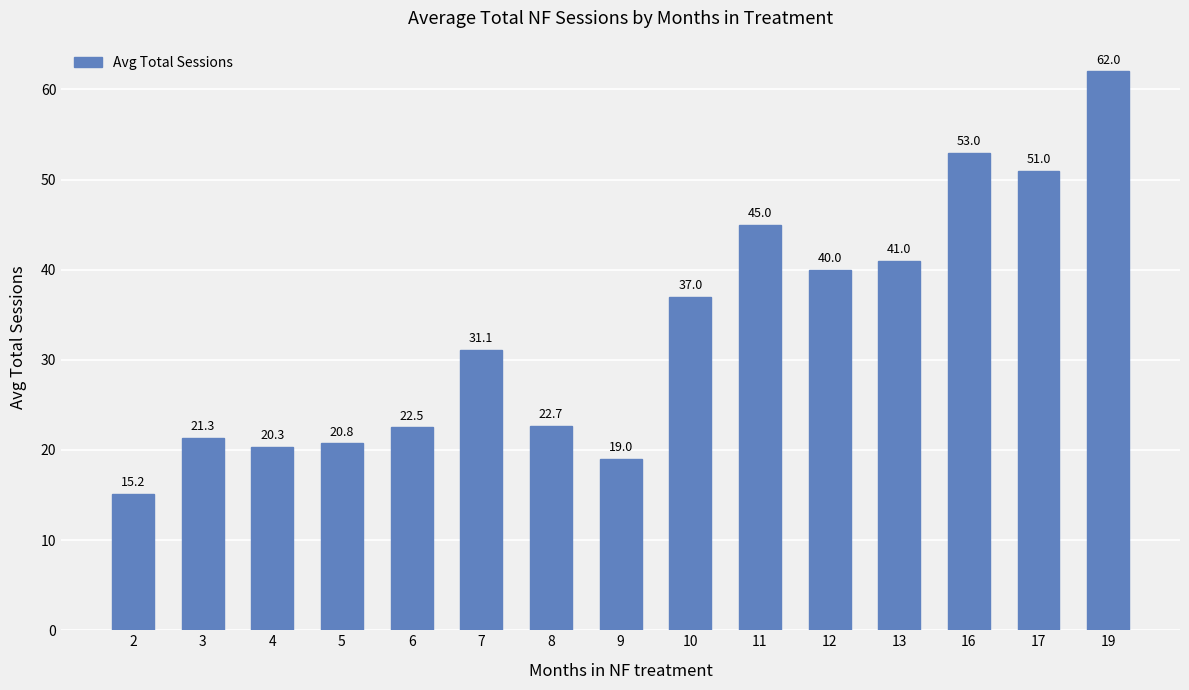

Are the bars grouped side by side (vs. stacked)?

No